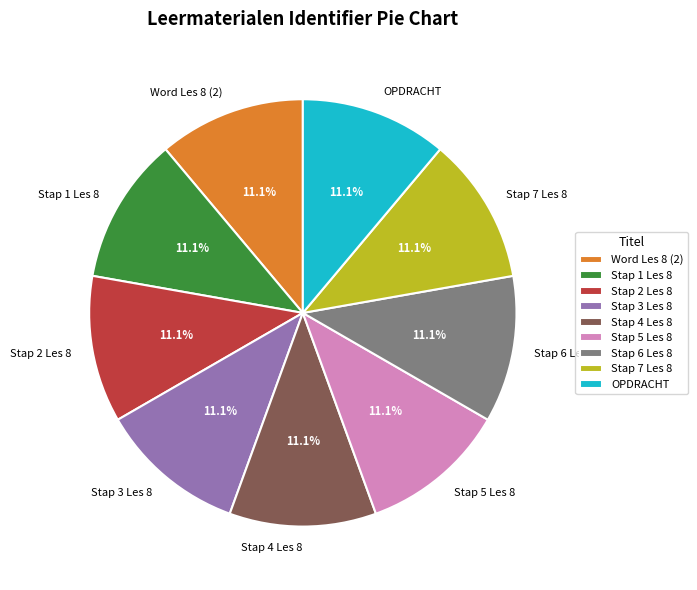

How much of the chart is everything except Stap 4 Les 8?

88.9%